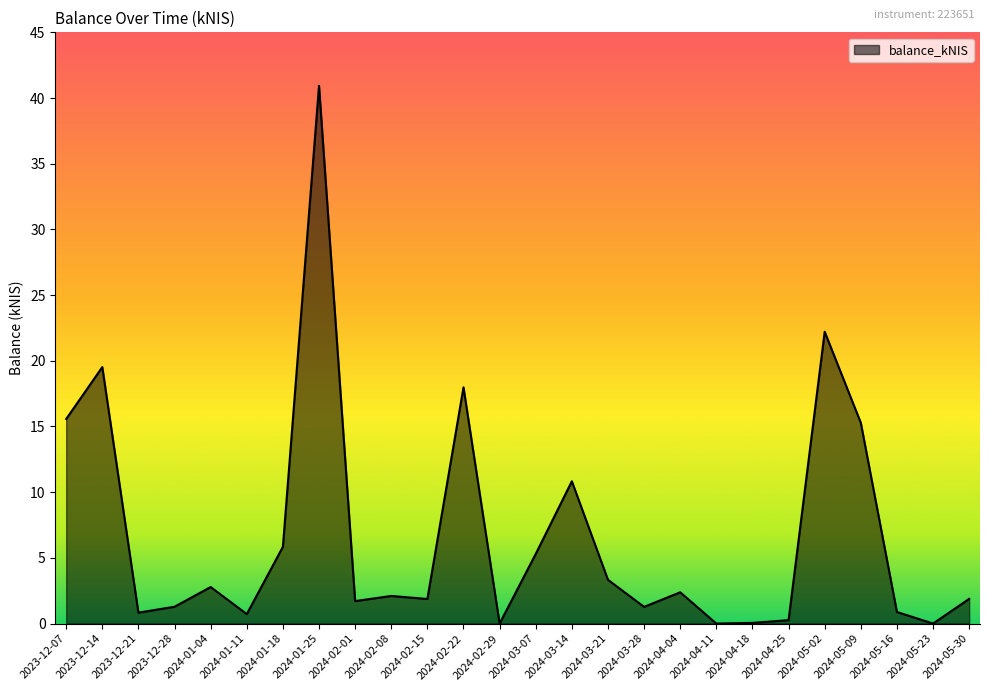

Approximately how many times larger is the value at 2024-05-02 compared to 2024-05-30?

11.8